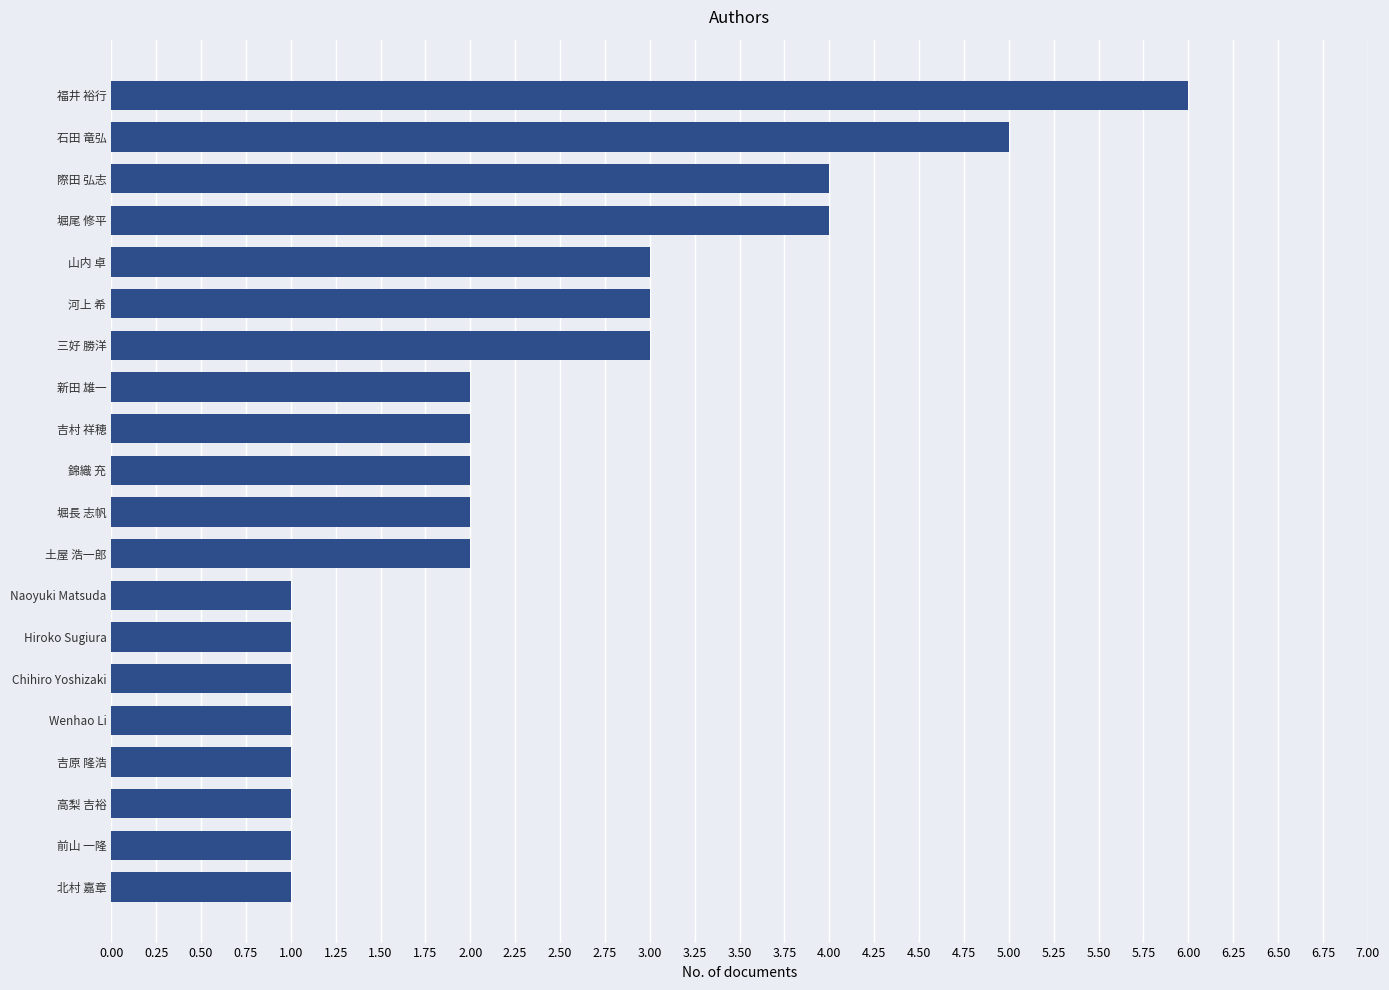

The value at Chihiro Yoshizaki is 2. True or false?

False